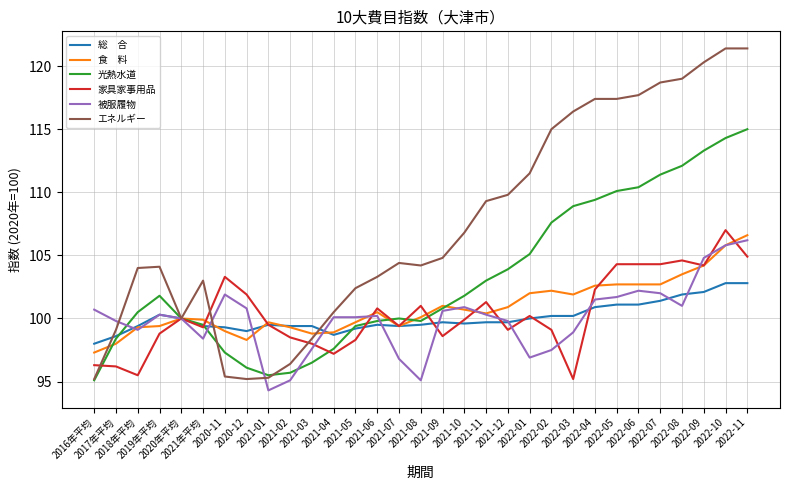

What is the smallest value displayed?

94.3